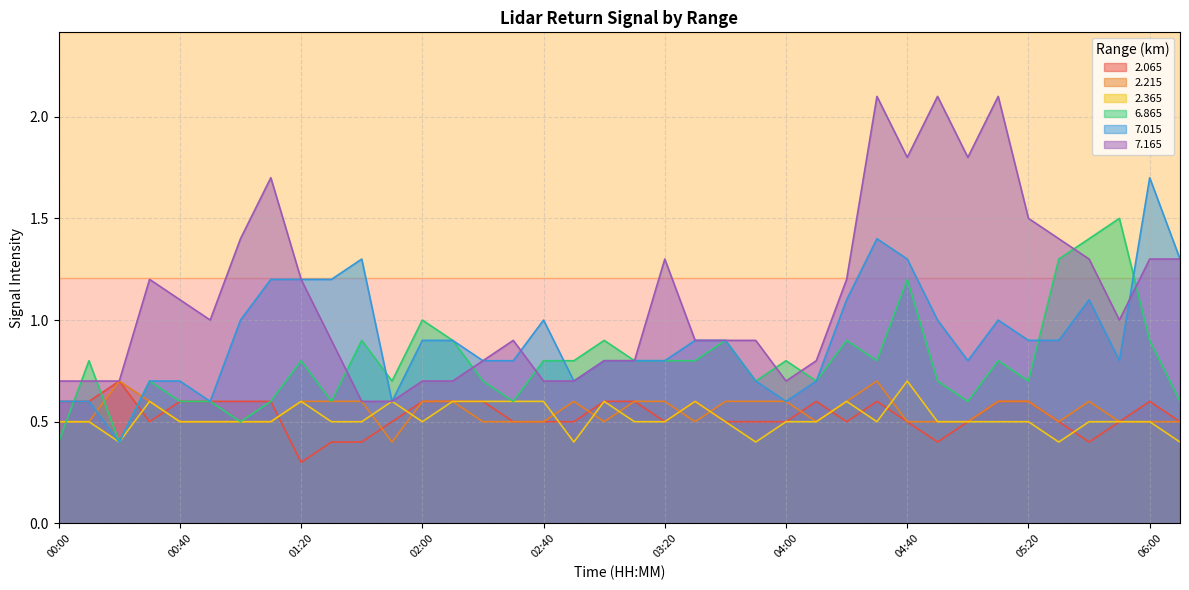

How many interior local valleys does the   7.165 series have?

5